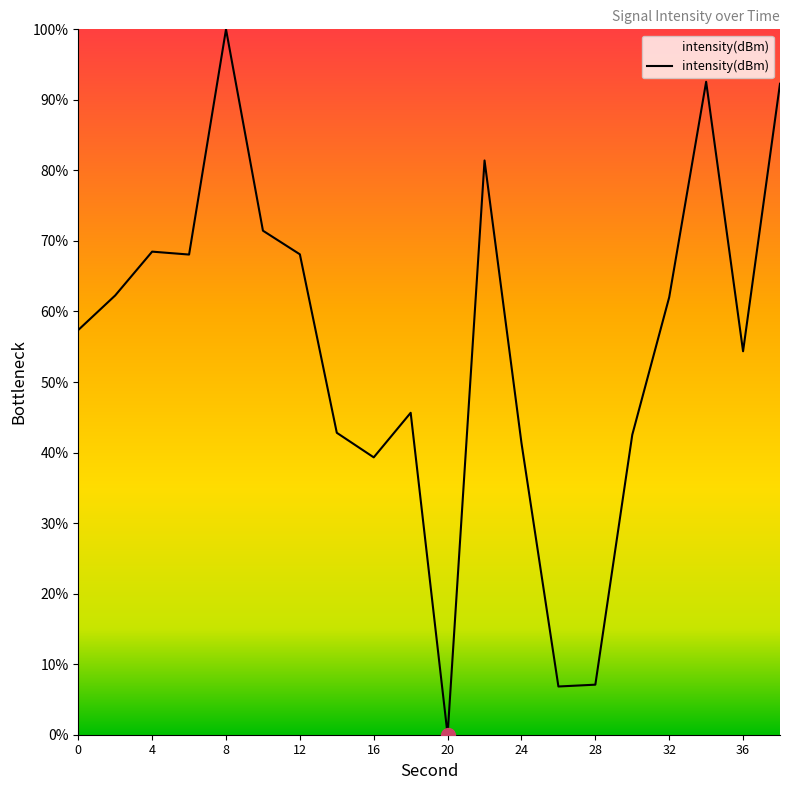

What is the maximum value shown in the chart?

100.0